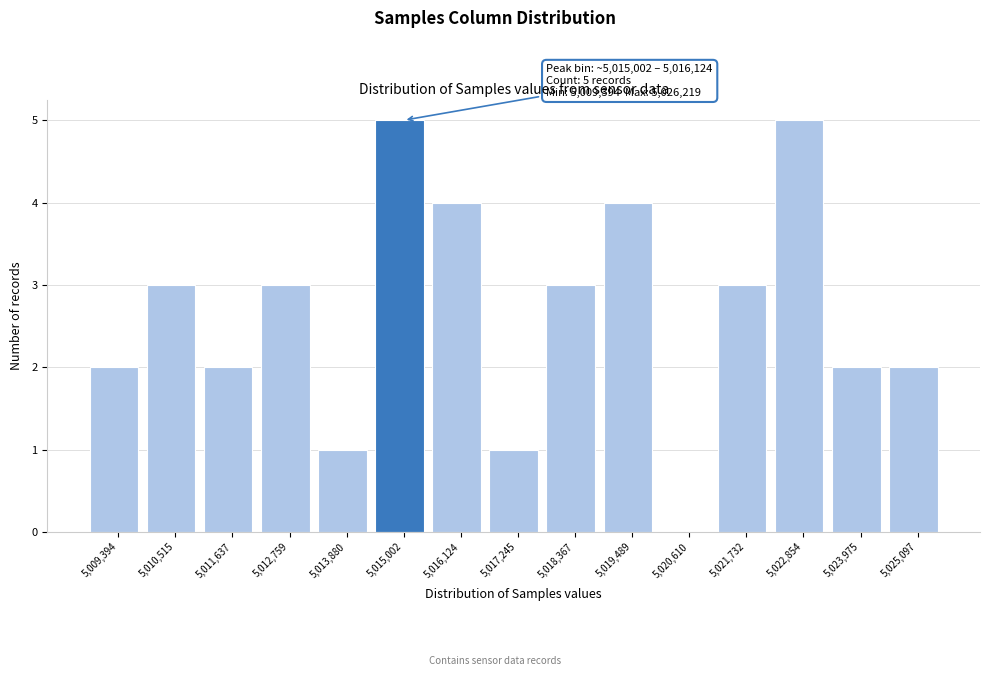

Reading left to right, list all the values displayed in this chart.

5,009,394=2	5,010,515=3	5,011,637=2	5,012,759=3	5,013,880=1	5,015,002=5	5,016,124=4	5,017,245=1	5,018,367=3	5,019,489=4	5,020,610=0	5,021,732=3	5,022,854=5	5,023,975=2	5,025,097=2